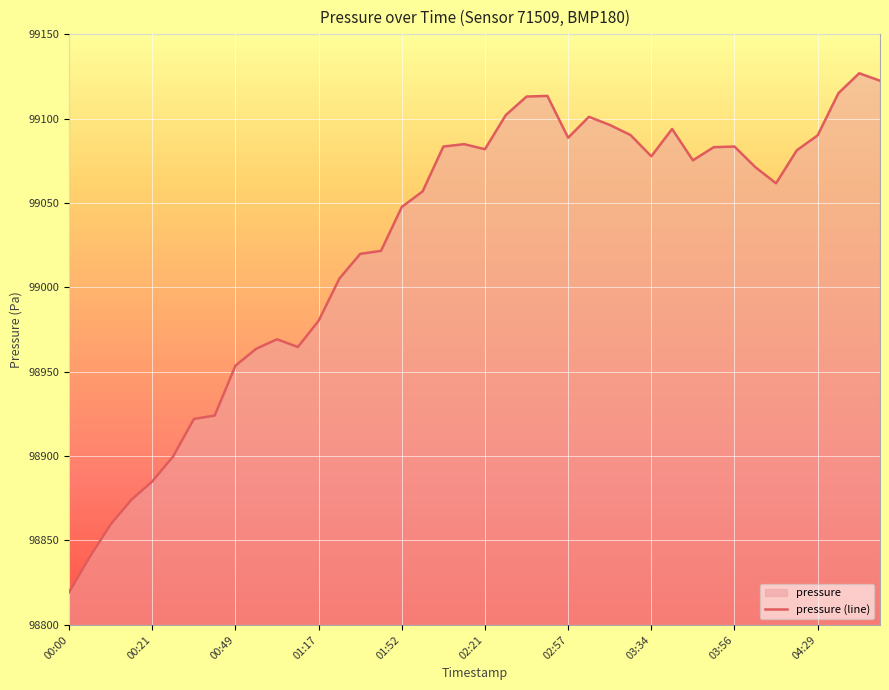

How many data points are less than 99075?

20